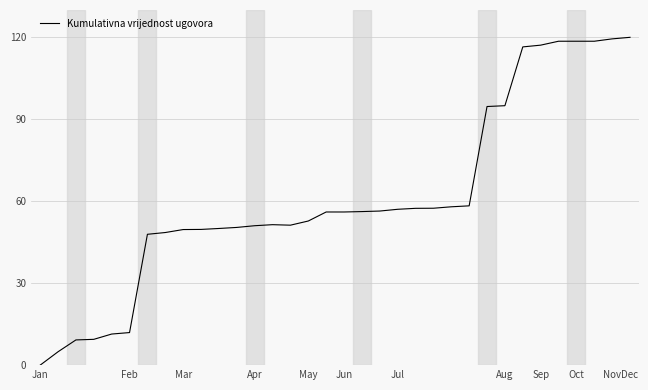

What is the difference between the maximum and minimum values?

120.0